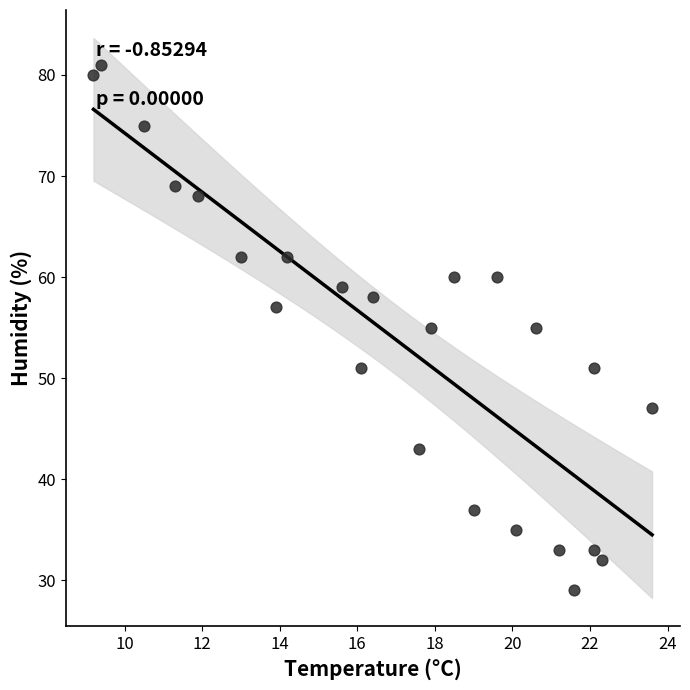

What is the range of Y values (max minus min)?

52